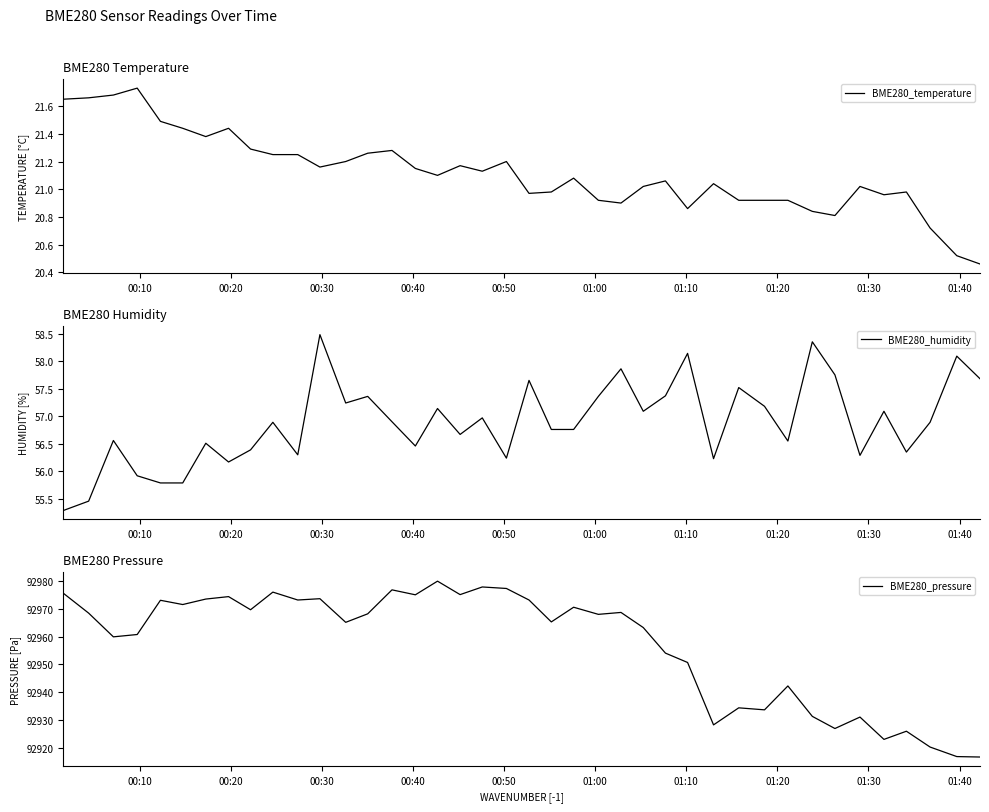

Which series has the largest range (max minus min)?

BME280_pressure